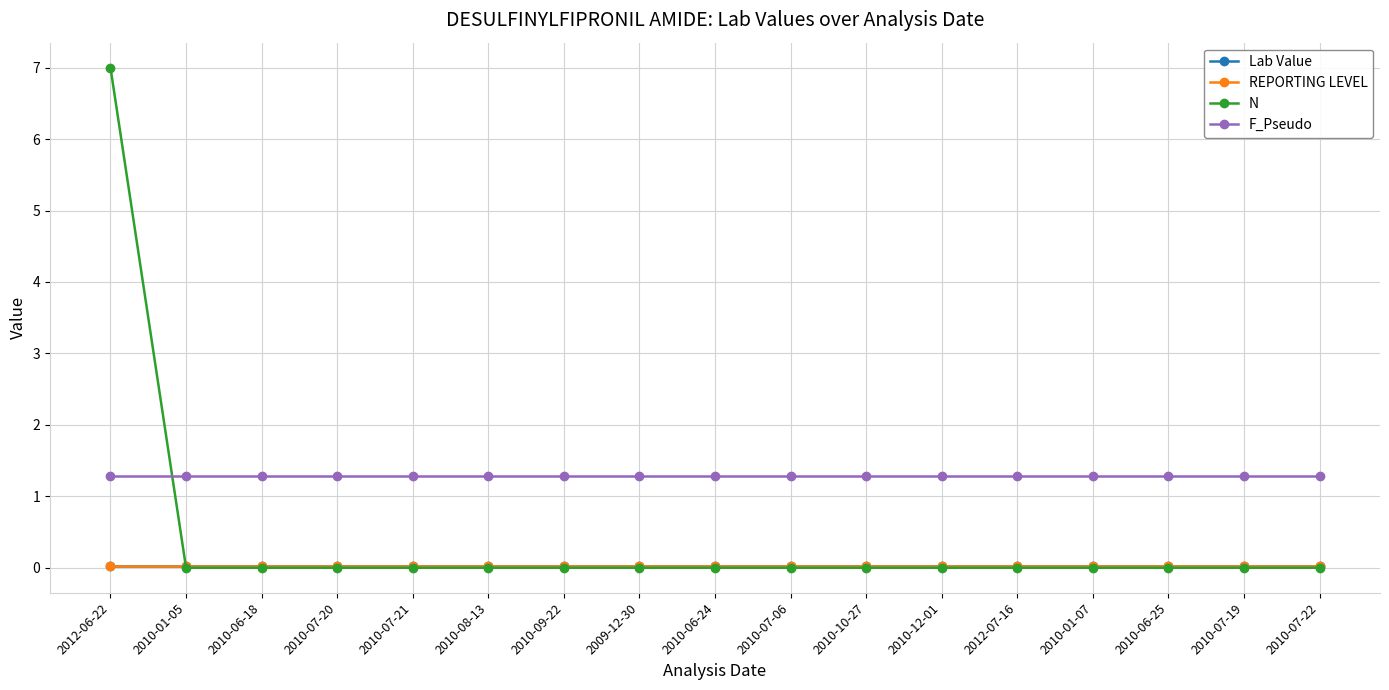

The REPORTING LEVEL series shows 0.0 at 2010-01-05. True or false?

False